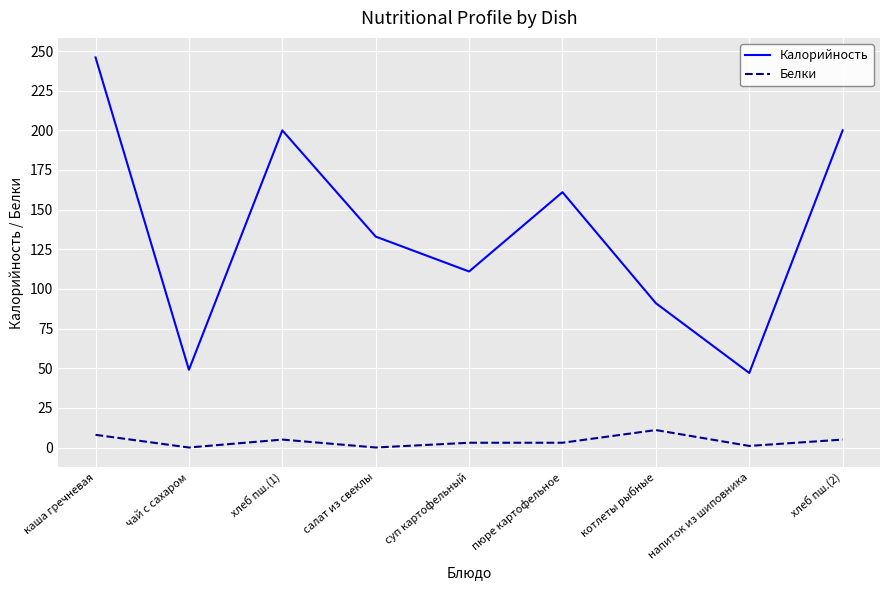

True or false: Калорийность and Белки intersect in this chart.

False